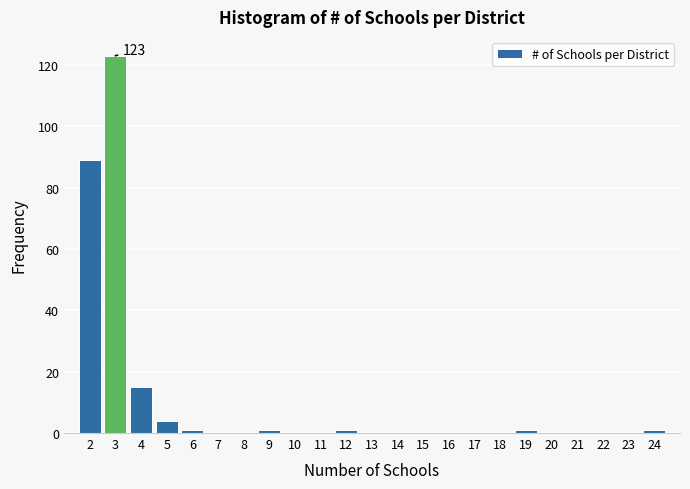

Over which range of the x-axis is the bar tallest?

2.5 to 3.5